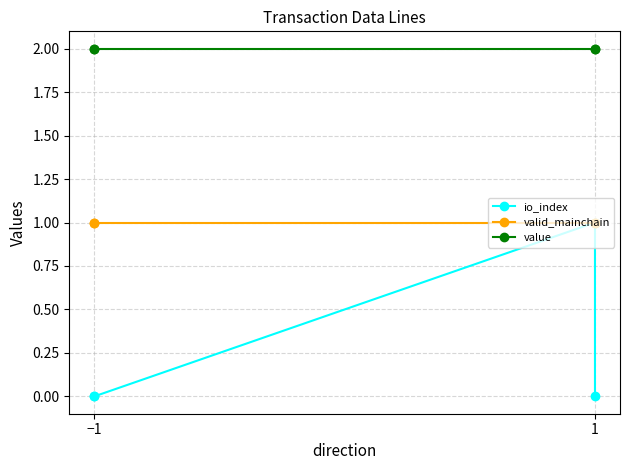

Does the chart display data point markers on the line(s)?

Yes